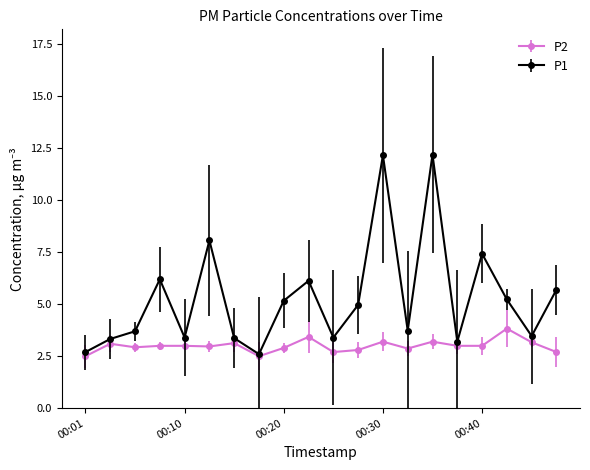

Which series has the widest spread of values?

P1